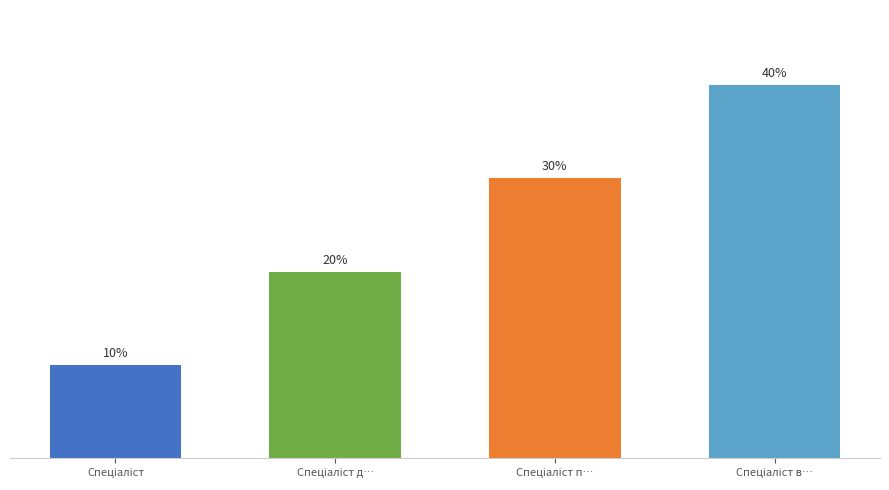

Does the chart contain any negative values?

No